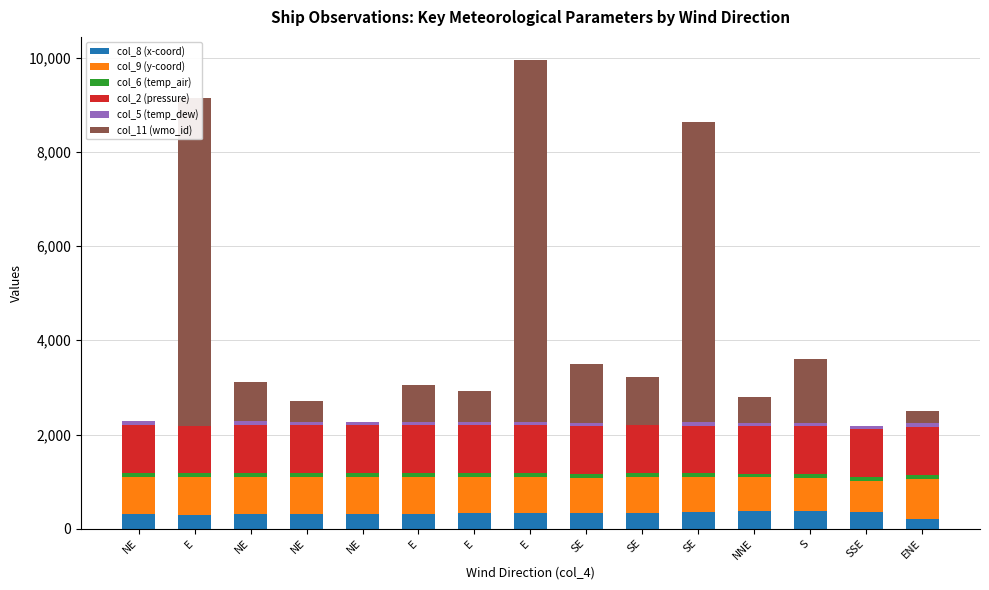

What is the sum of the col_2 (pressure) values at SSE and NE?

2035.0